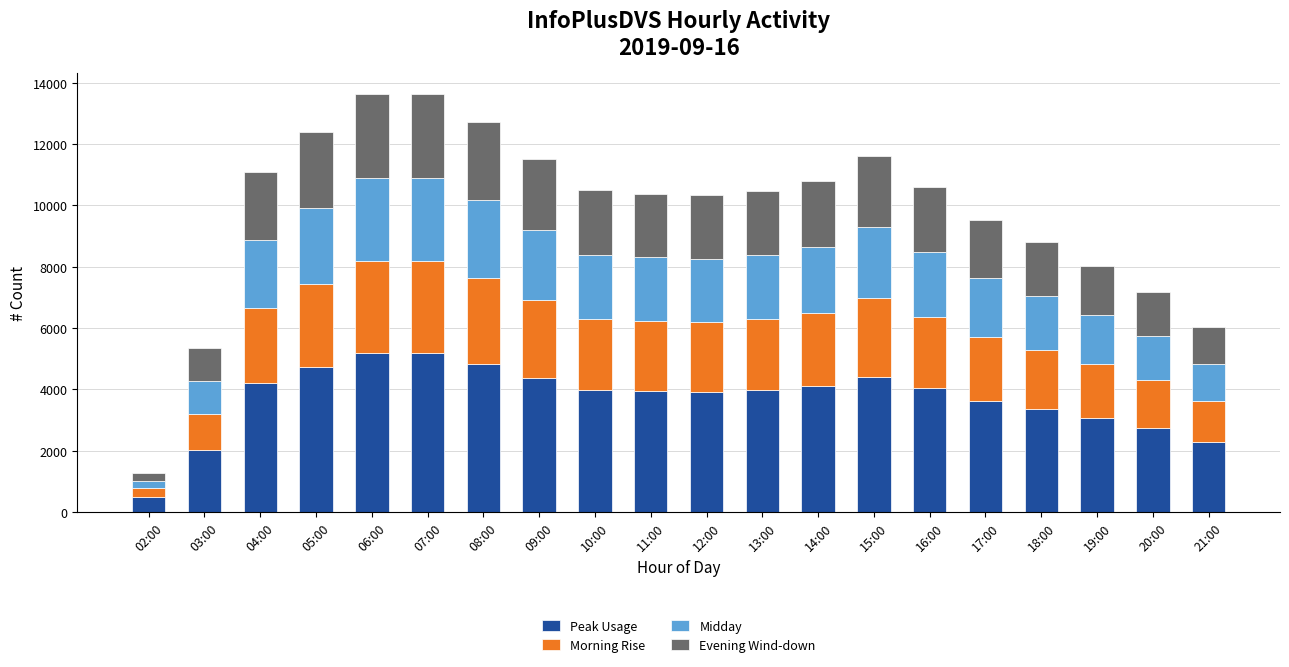

What is the sum of the Peak Usage values at 11:00 and 12:00?

7869.4